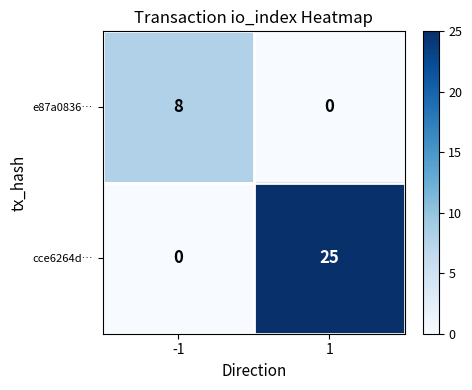

Which series has the largest range (max minus min)?

cce6264d…